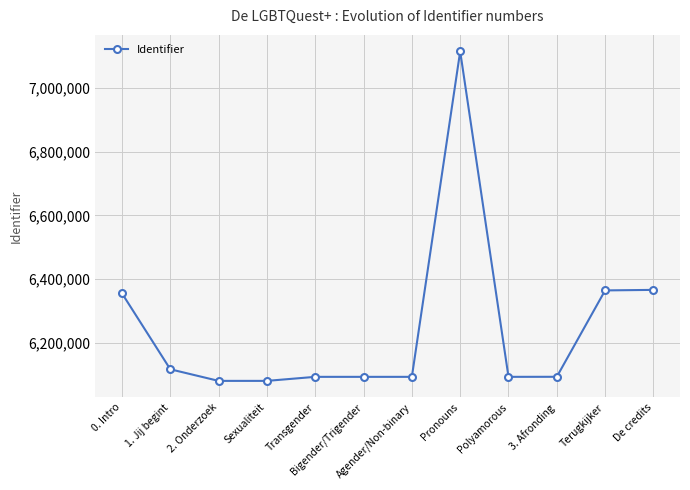

Is this an area chart (filled region under the line)?

No